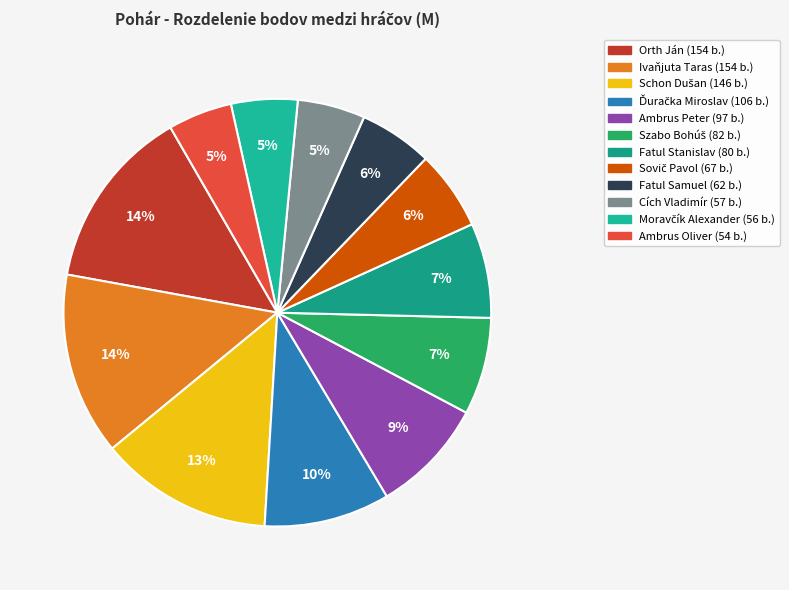

Between Schon Dušan and Fatul Stanislav, which is larger?

Schon Dušan